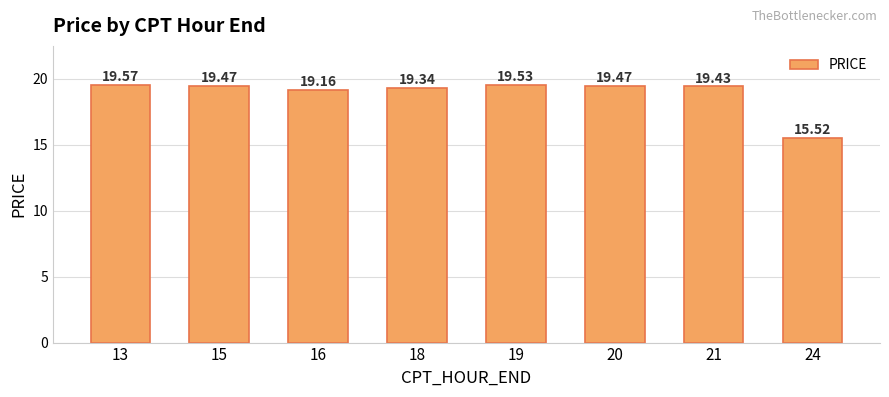

What is the minimum value shown in the chart?

15.5